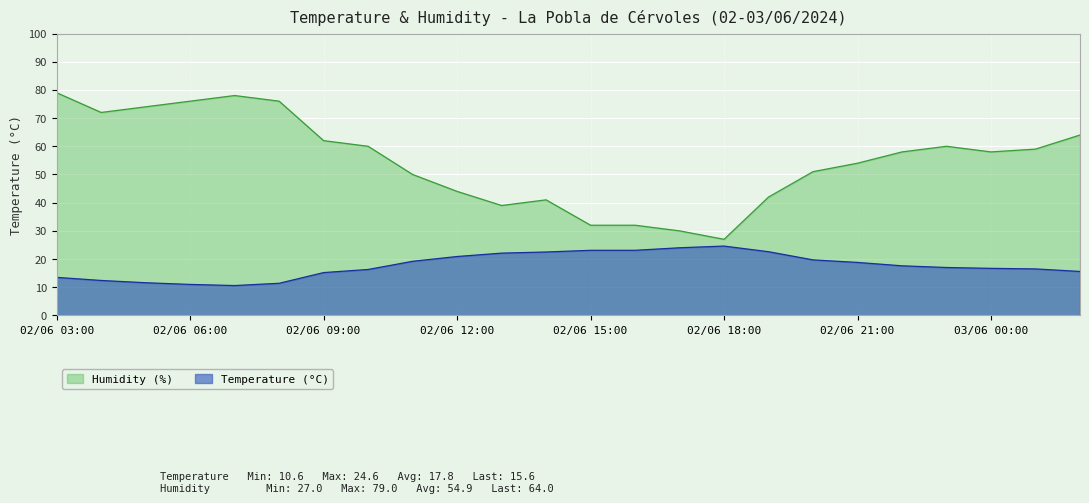

List the labels in order of Humidity (%) value, smallest first.

02/06 18:00, 02/06 17:00, 02/06 15:00, 02/06 16:00, 02/06 13:00, 02/06 14:00, 02/06 19:00, 02/06 12:00, 02/06 11:00, 02/06 20:00, 02/06 21:00, 02/06 22:00, 03/06 00:00, 03/06 01:00, 02/06 10:00, 02/06 23:00, 02/06 09:00, 03/06 02:00, 02/06 04:00, 02/06 05:00, 02/06 06:00, 02/06 08:00, 02/06 07:00, 02/06 03:00